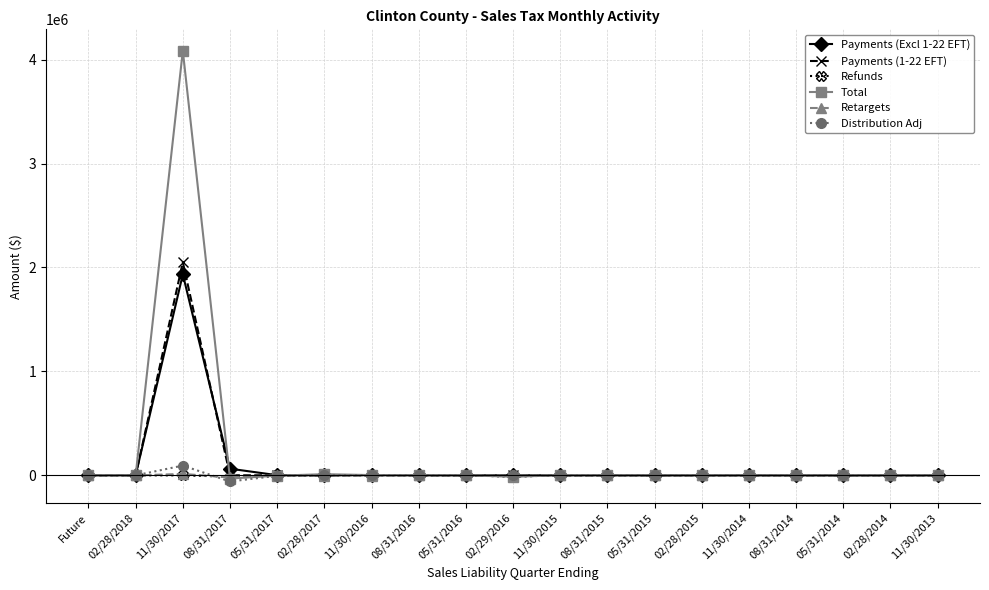

Is the value of Total at 05/31/2014 greater than the value of Distribution Adj at 11/30/2017?

No